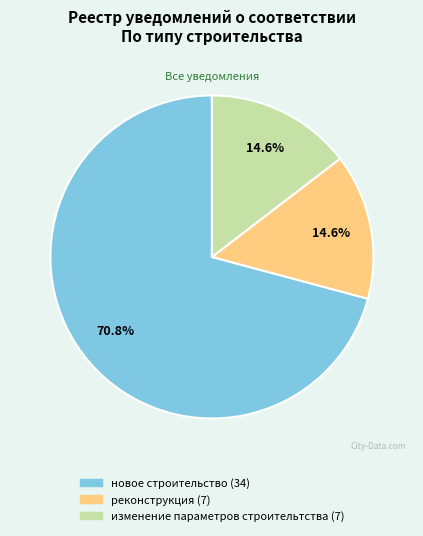

Which slice represents more than half of the pie?

новое строительство